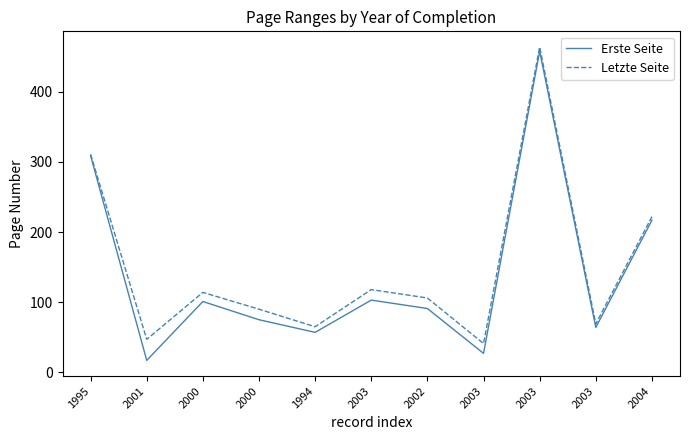

Does the chart have visible grid lines?

No